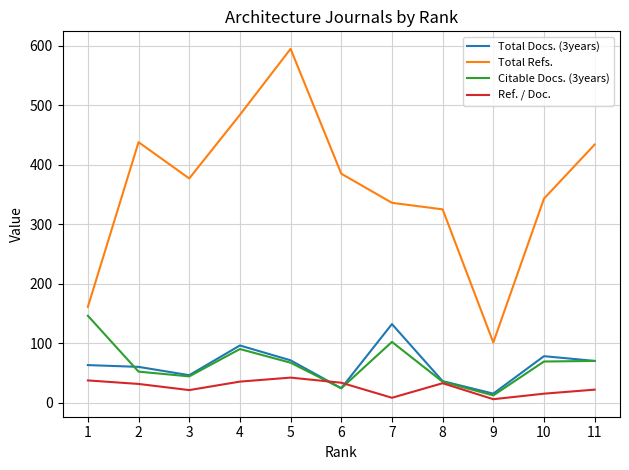

True or false: Total Refs. and Ref. / Doc. intersect in this chart.

False